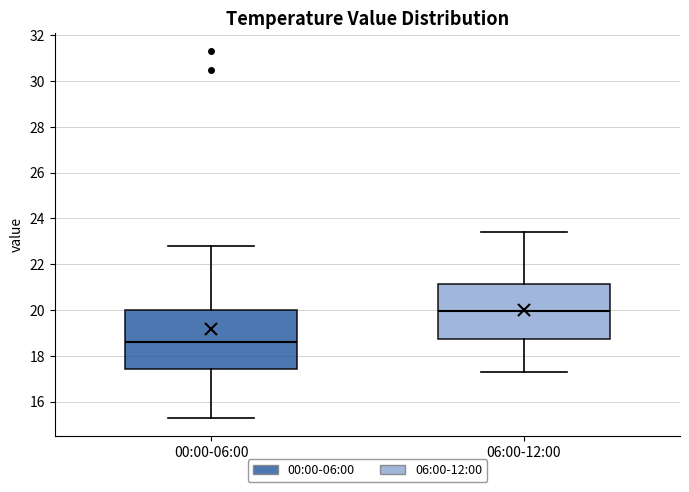

Where does the median line of the box for 06:00-12:00 sit on the y-axis? The values are not printed on the chart, so give them approximately, as read against the axis.

20.0